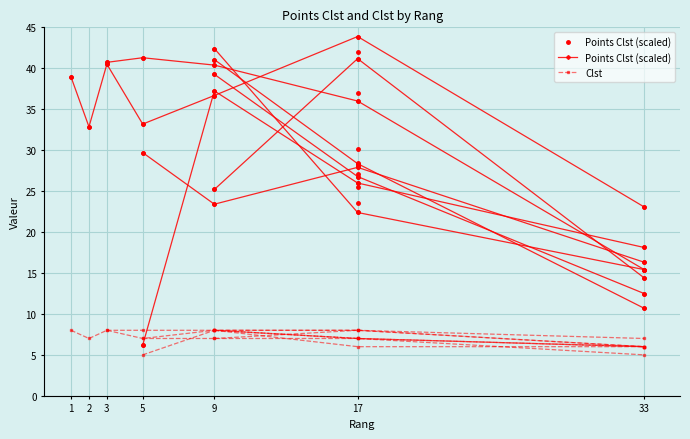

What are all the series names shown in the legend?

Points Clst (scaled), Clst